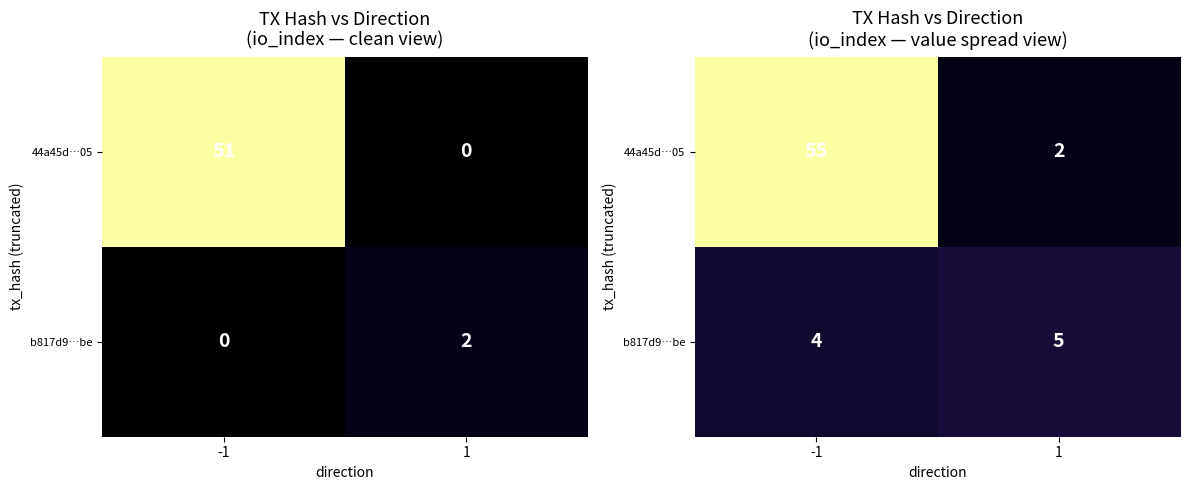

How many distinct data groups are displayed?

2